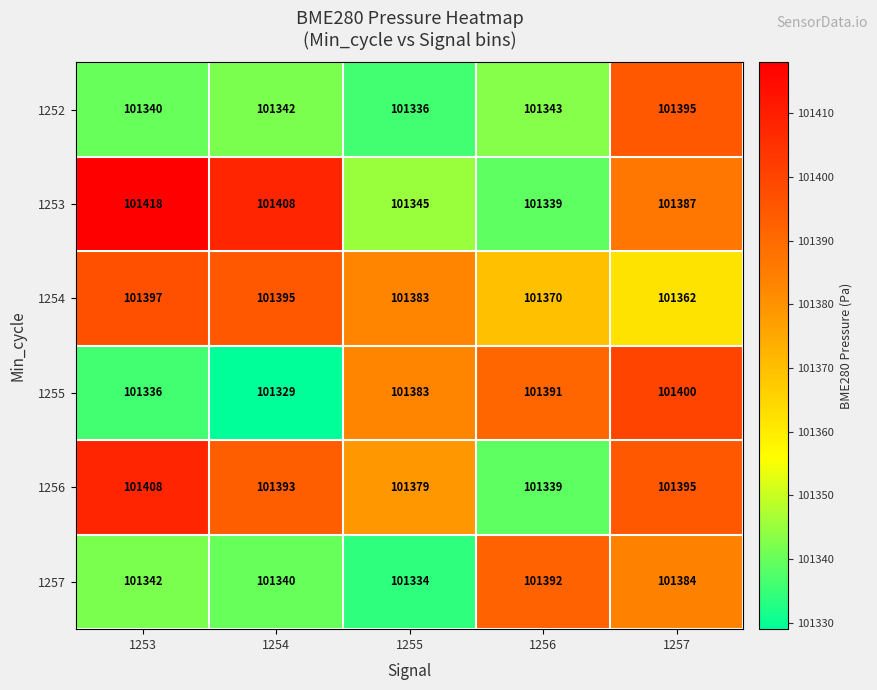

Reading left to right, list all the values displayed in this chart.

1252: 101340	101342	101336	101343	101395
1253: 101418	101408	101345	101339	101387
1254: 101397	101395	101383	101370	101362
1255: 101336	101329	101383	101391	101400
1256: 101408	101393	101379	101339	101395
1257: 101342	101340	101334	101392	101384